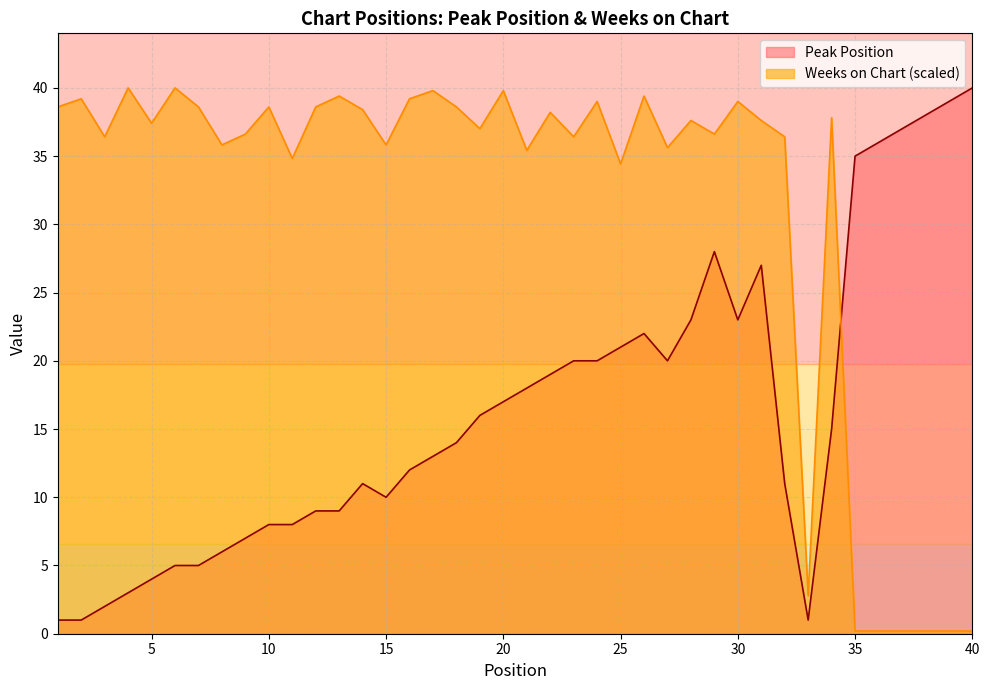

In Weeks on Chart, how many points are lower than both neighbors (excluding endpoints)?

12